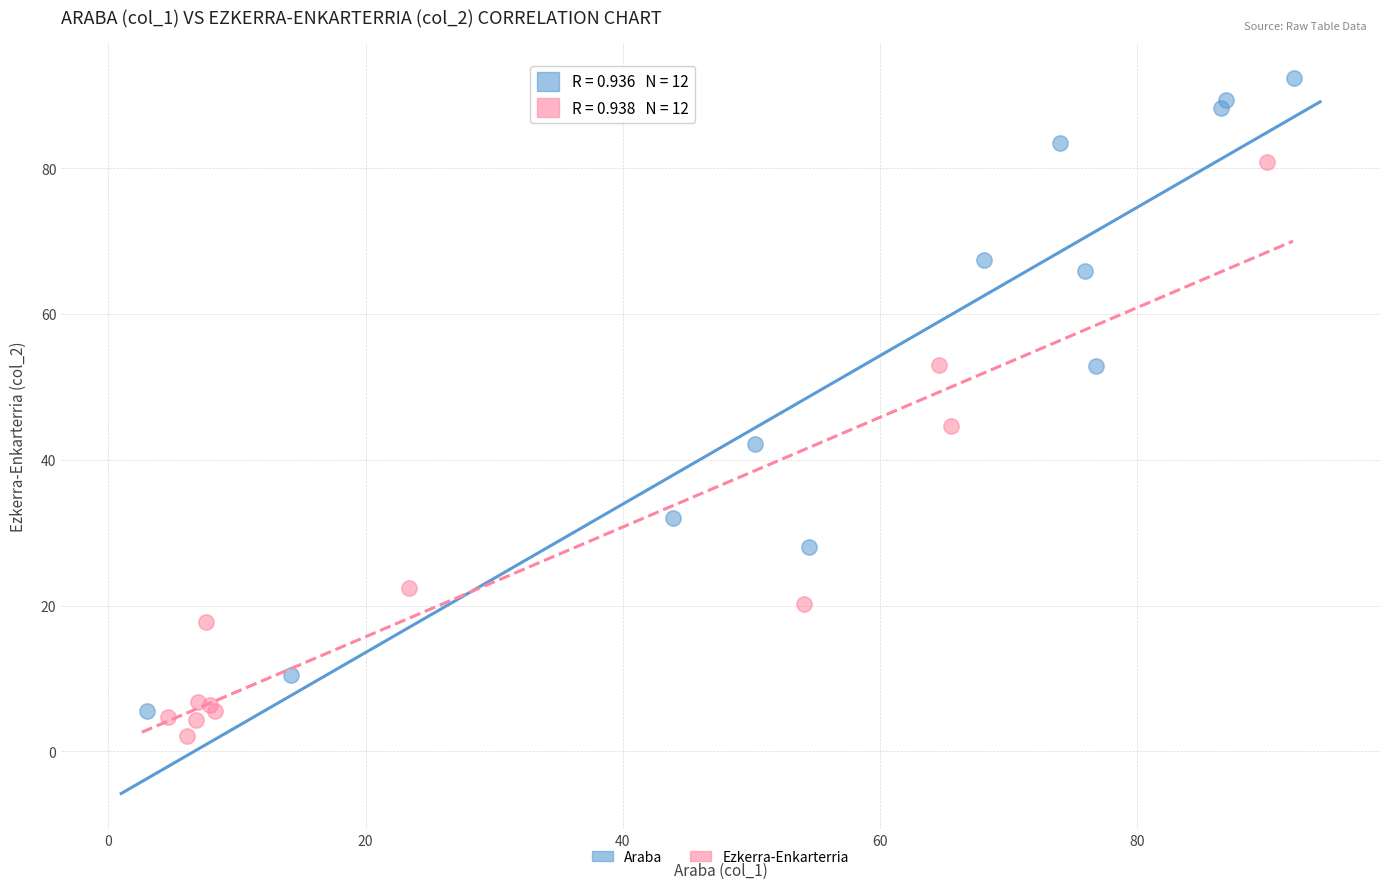

What are all the series names shown in the legend?

Araba, Ezkerra-Enkarterria